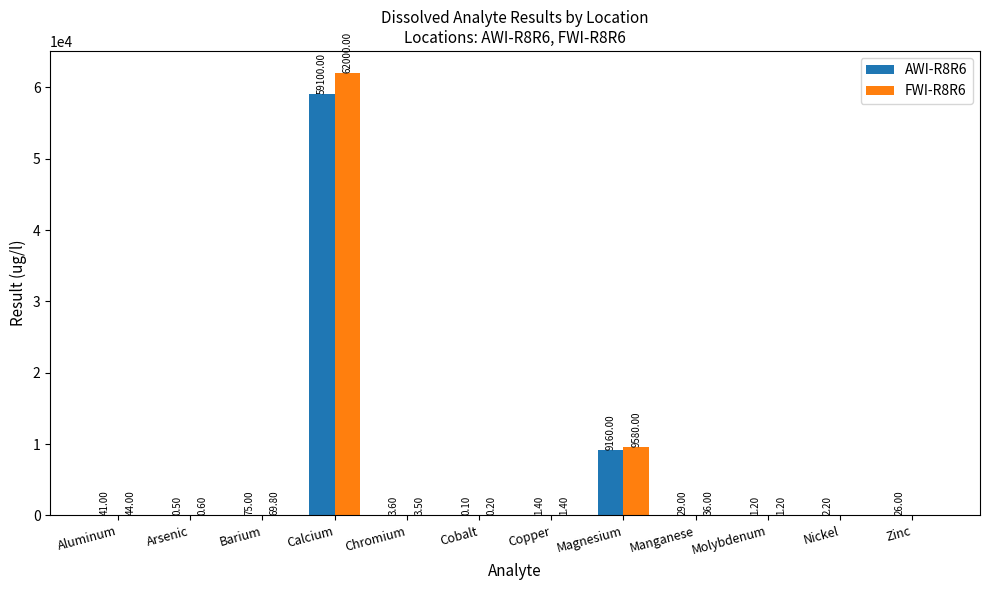

At which label does FWI-R8R6 first exceed 3?

Aluminum